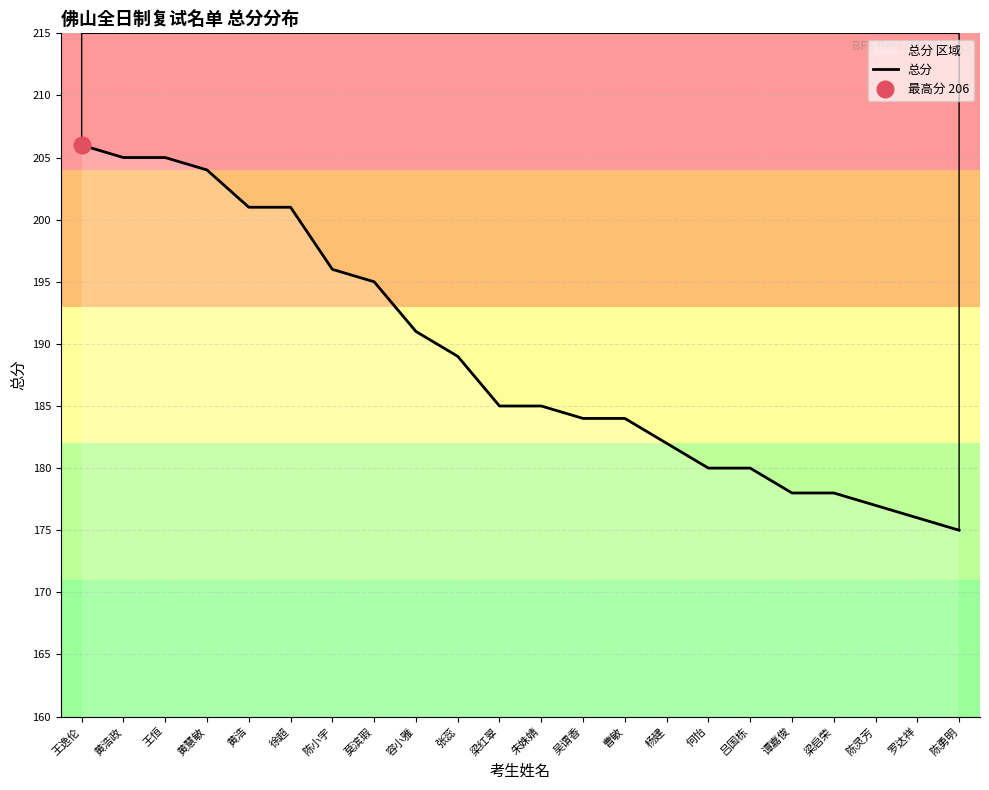

What is the change in value from 黄慧敏 to 容小雅?

-13